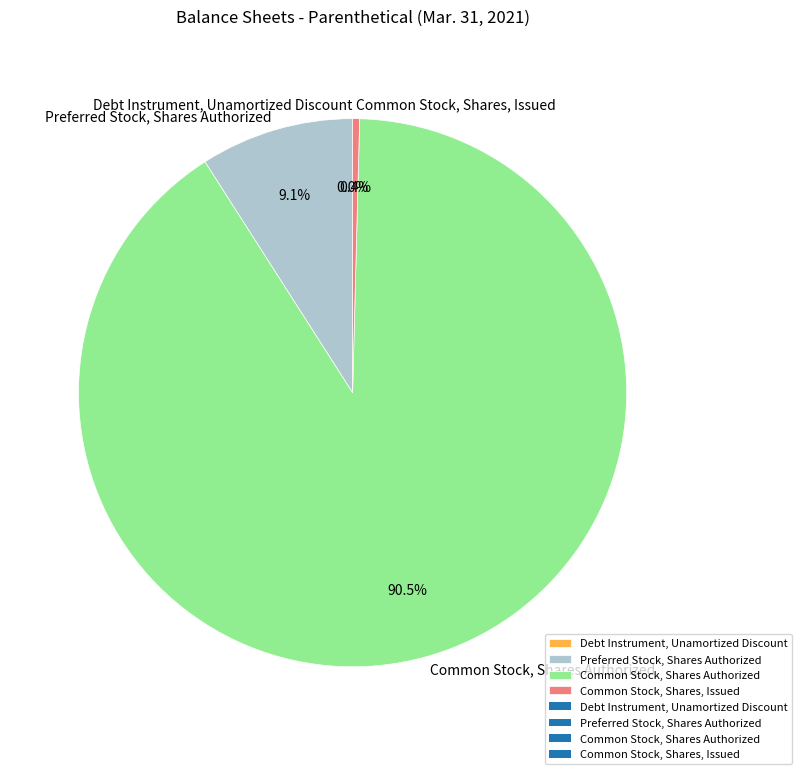

Between Common Stock, Shares, Issued and Preferred Stock, Shares Authorized, which is larger?

Preferred Stock, Shares Authorized